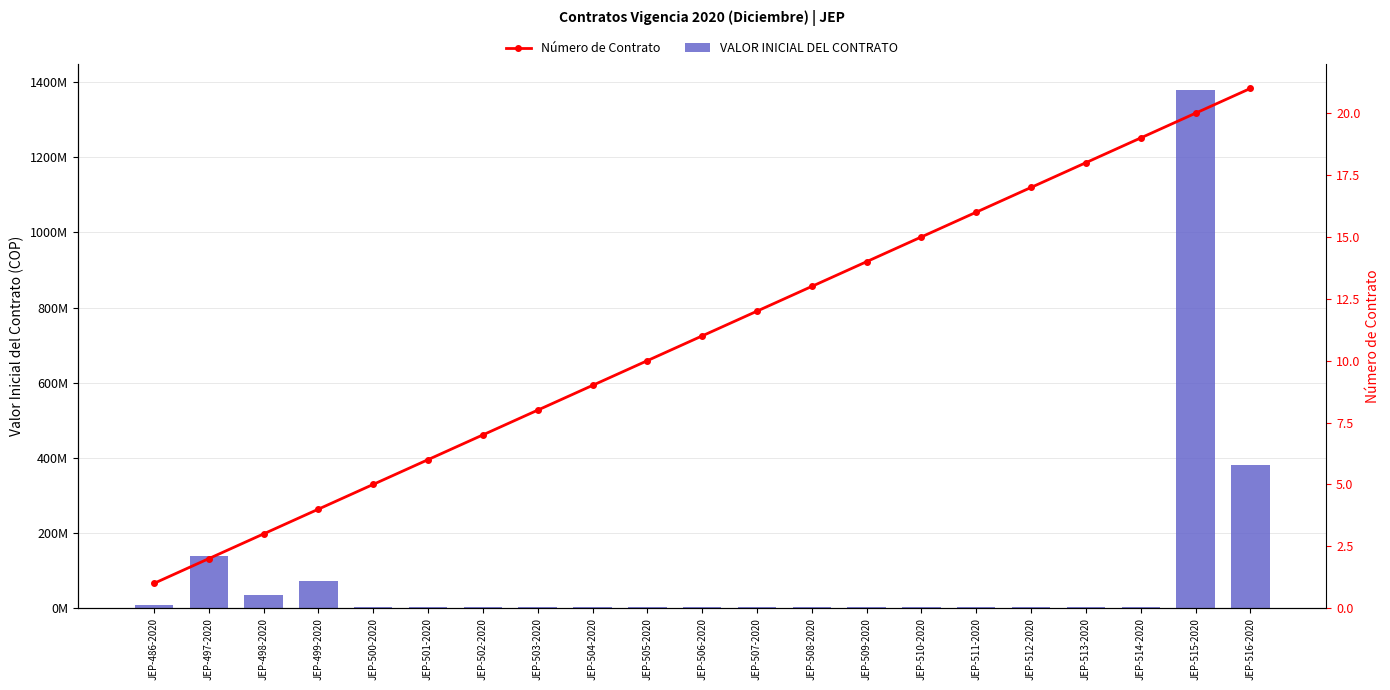

What is the difference between the highest and lowest values at JEP-505-2020?

3508796